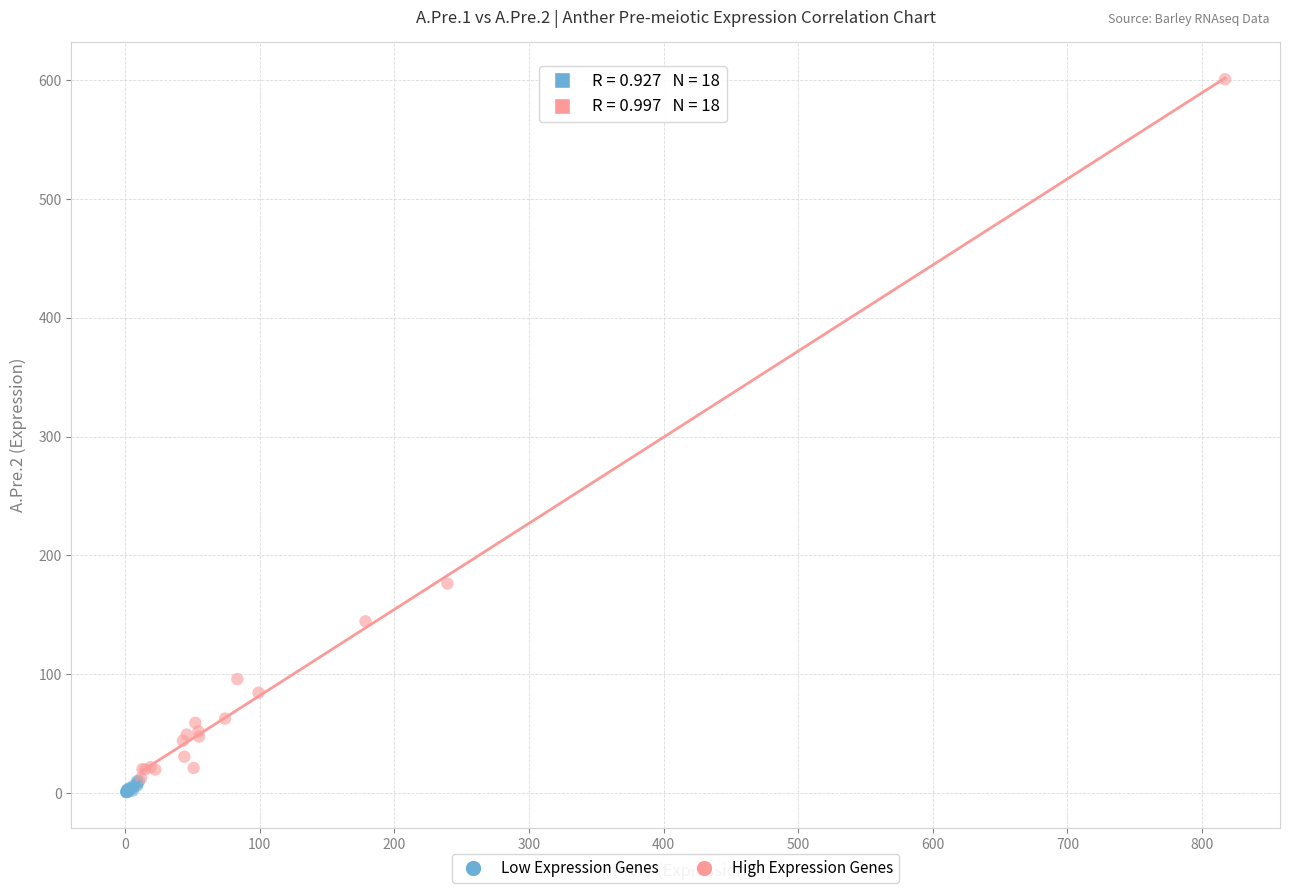

Which series has the widest spread of Y values?

High Expression Genes